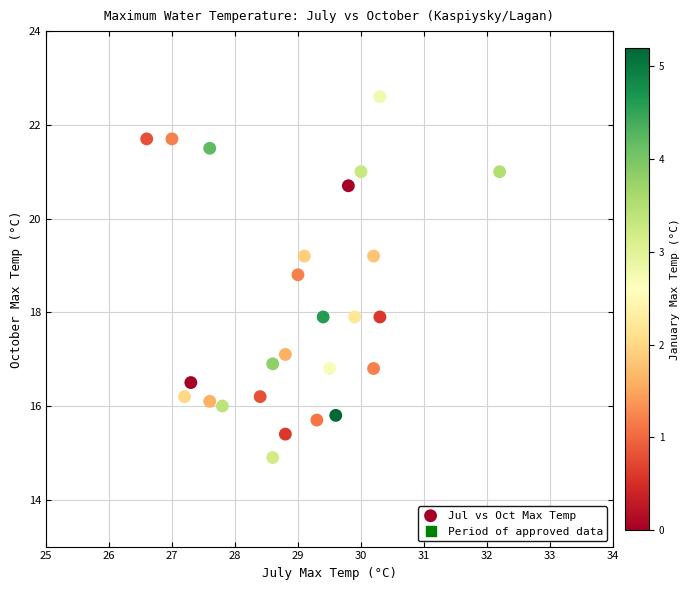

What is the range of X values (max minus min)?

5.6